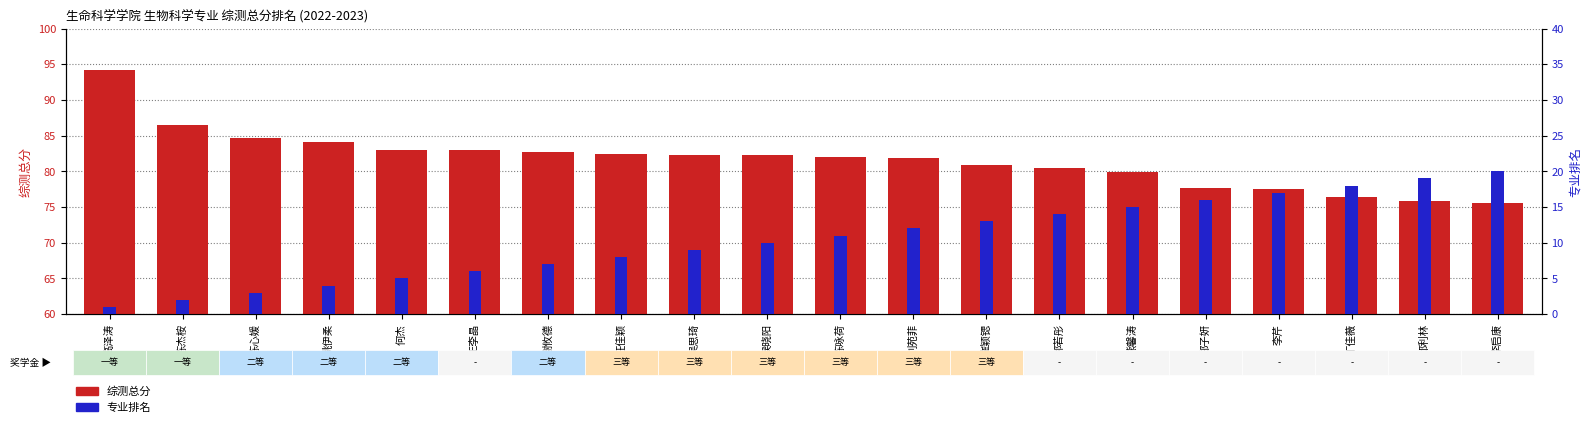

What is the sum of the 综测总分 values at 吴思琦 and 王李晶?

165.3